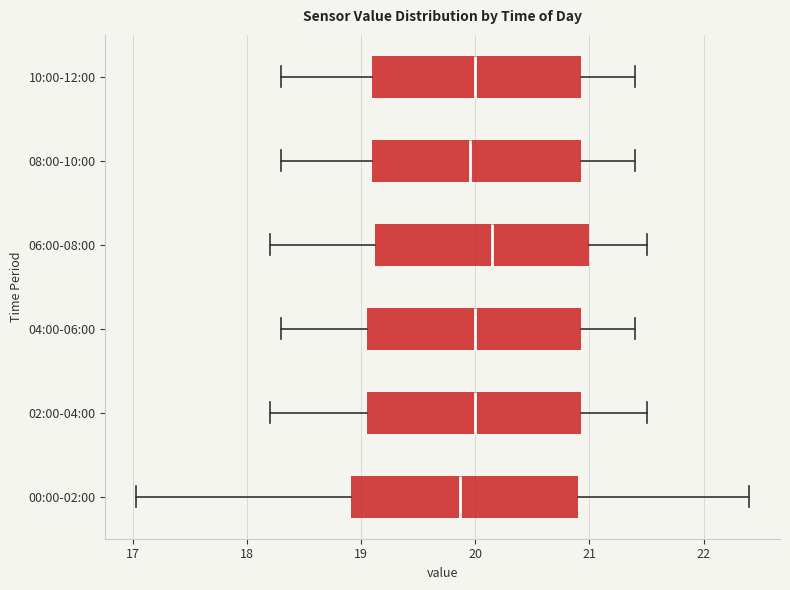

Reading bottom to top, transcribe this box plot: for each box, give where its median line is, the range the box spans, and where its two whiskers end, as read against the x-axis. The values are not printed on the chart, so give them approximately, as read against the axis.

00:00-02:00: median 19.9, box 18.9 to 20.9, whiskers 17.0 to 22.4
02:00-04:00: median 20.0, box 19.1 to 20.9, whiskers 18.2 to 21.5
04:00-06:00: median 20.0, box 19.1 to 20.9, whiskers 18.3 to 21.4
06:00-08:00: median 20.2, box 19.1 to 21.0, whiskers 18.2 to 21.5
08:00-10:00: median 20.0, box 19.1 to 20.9, whiskers 18.3 to 21.4
10:00-12:00: median 20.0, box 19.1 to 20.9, whiskers 18.3 to 21.4